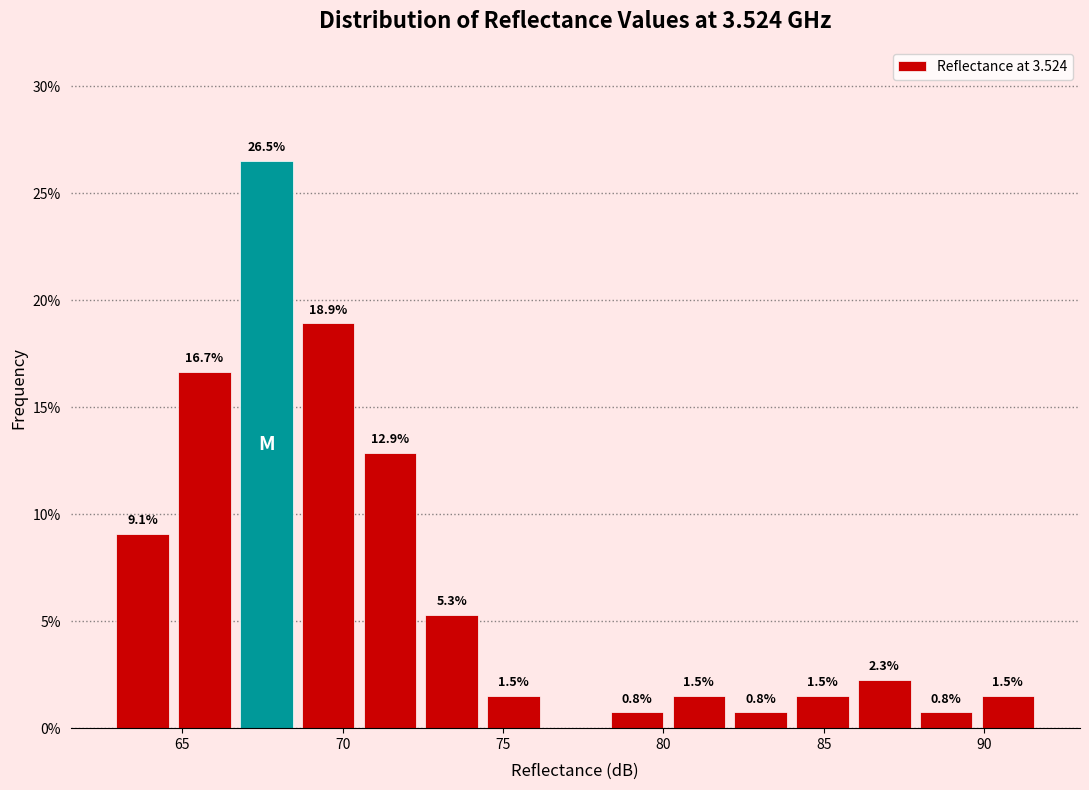

Read against the x-axis, roughly where is the centre of the tallest bar?

67.5